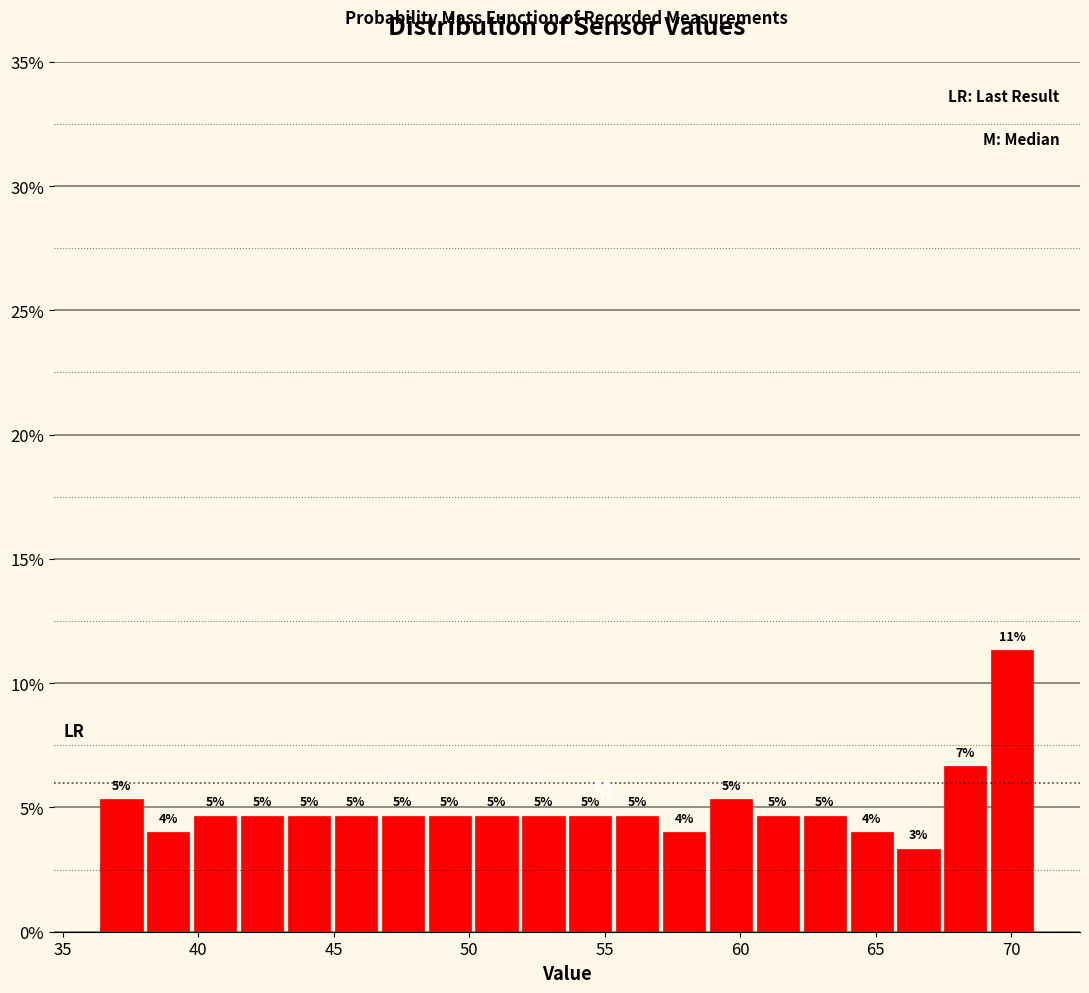

Around what value on the x-axis is the tallest bar? Give the approximate position of its centre, as read against the axis.

70.0